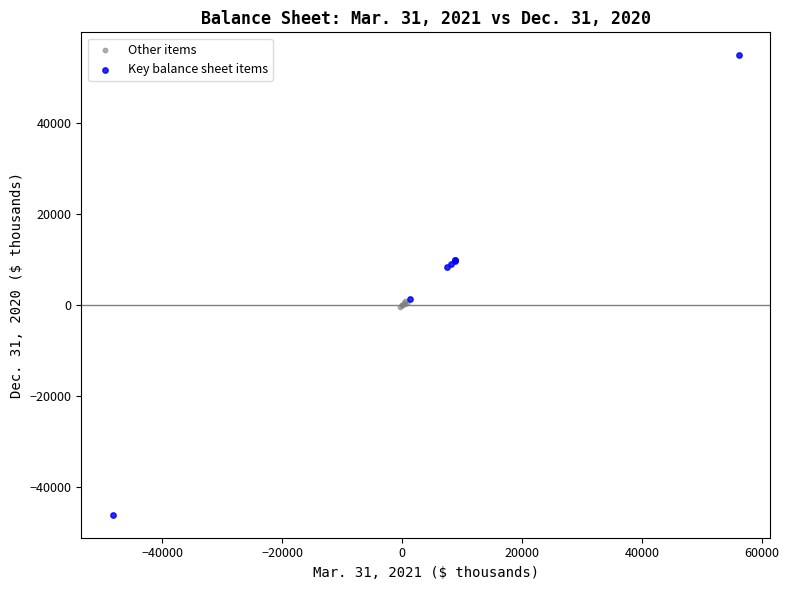

Which series has the widest spread of Y values?

Key balance sheet items